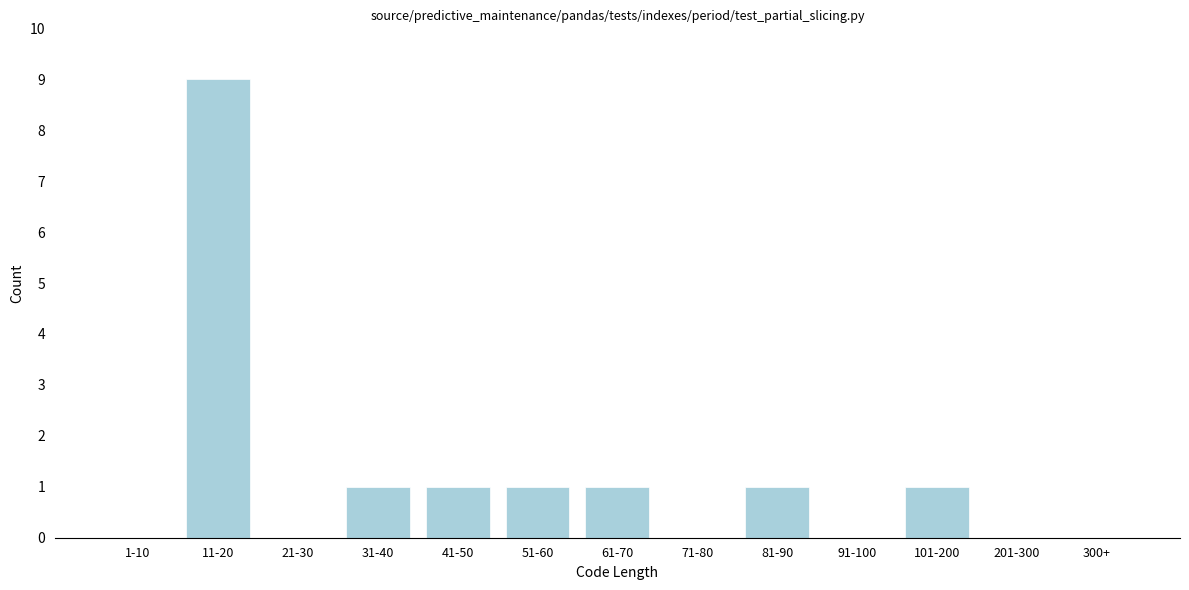

Reading left to right, transcribe all the data shown in this chart.

1-10=0	11-20=9	21-30=0	31-40=1	41-50=1	51-60=1	61-70=1	71-80=0	81-90=1	91-100=0	101-200=1	201-300=0	300+=0